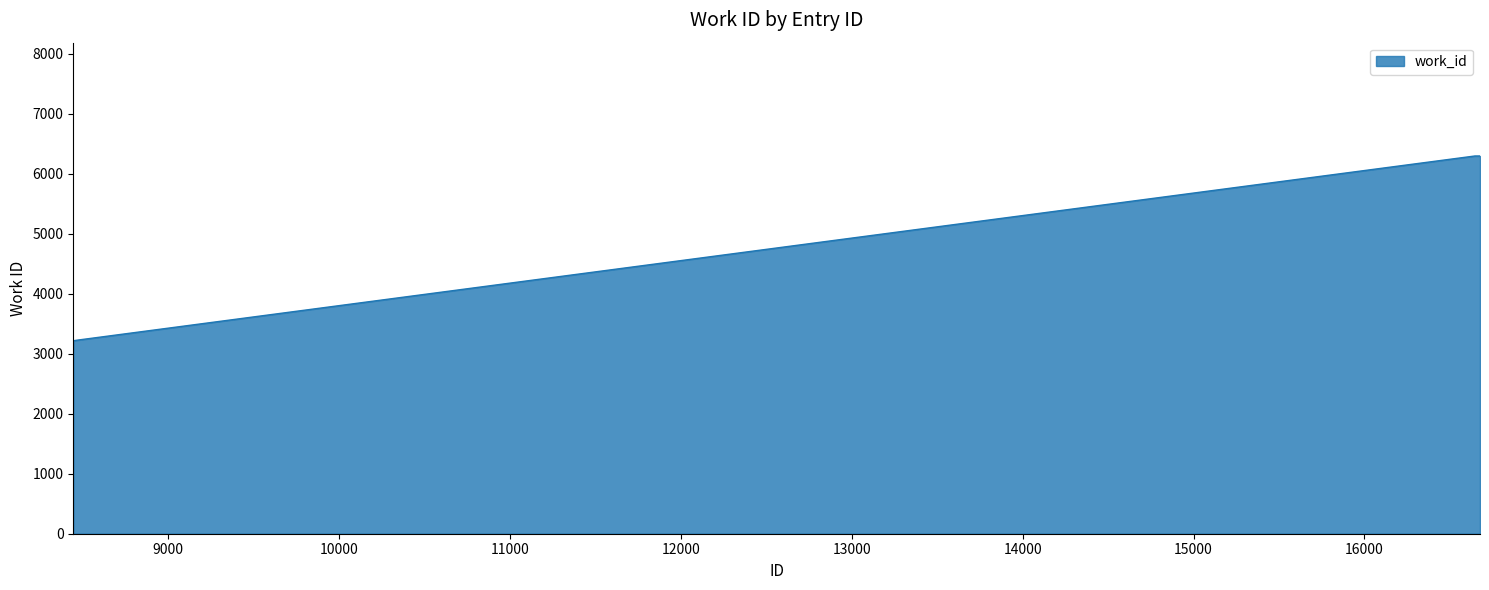

What is the difference between the maximum and minimum values?

3078